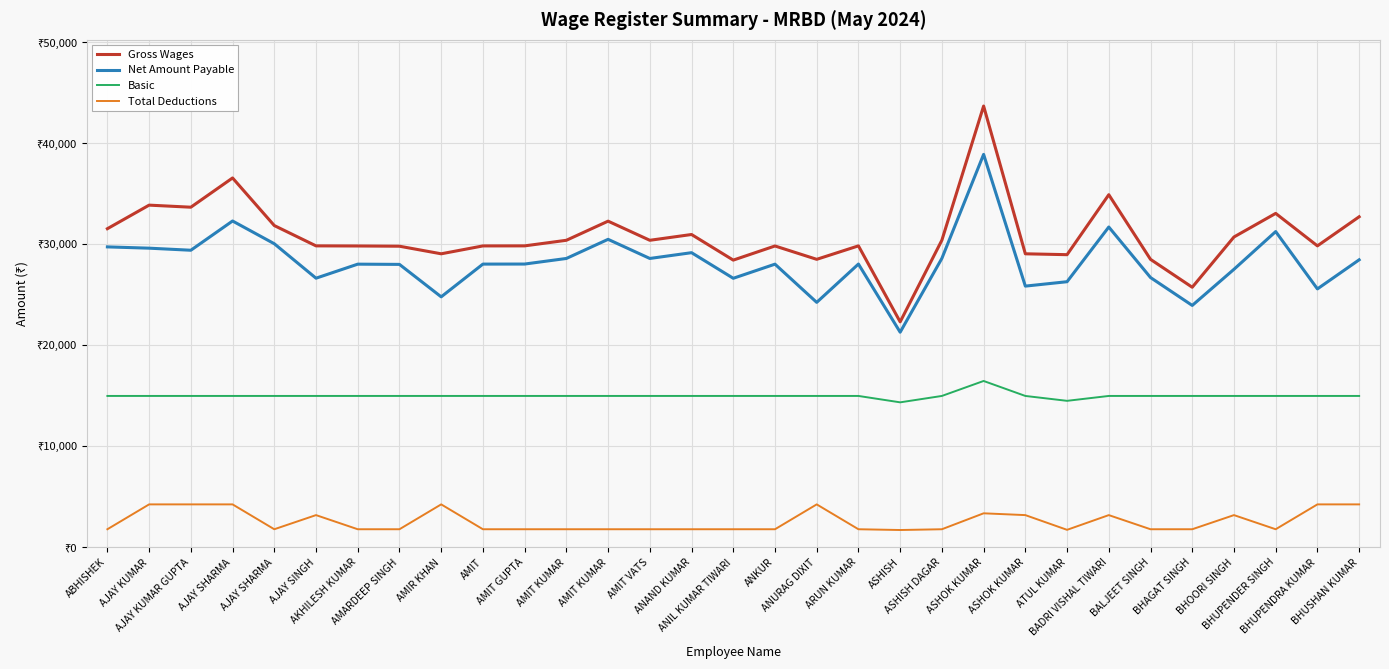

At which category is the sum across all series the highest?

ASHOK KUMAR